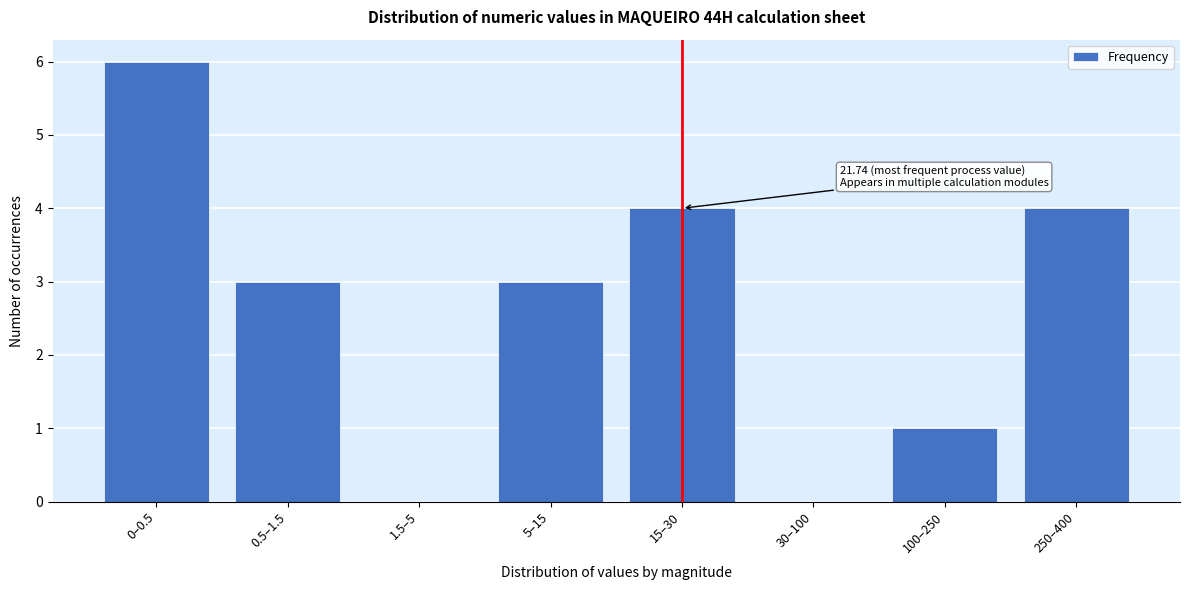

Reading left to right, transcribe all the data shown in this chart.

0–0.5=6	0.5–1.5=3	1.5–5=0	5–15=3	15–30=4	30–100=0	100–250=1	250–400=4